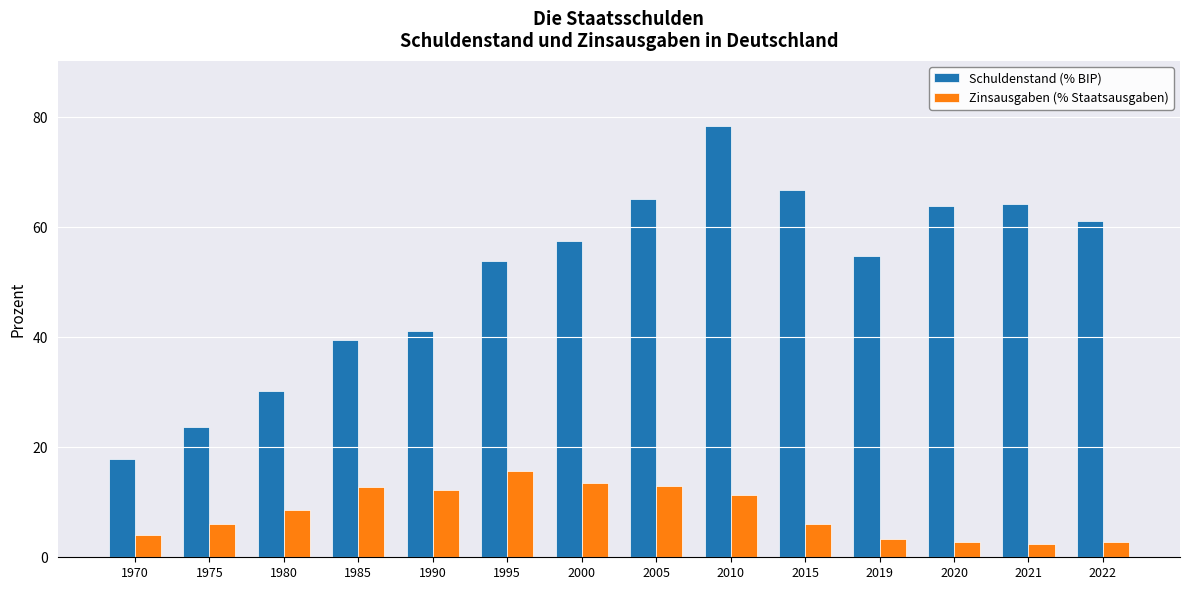

Rank the series by their maximum value, from highest to lowest.

Schuldenstand (% BIP), Zinsausgaben (% Staatsausgaben)